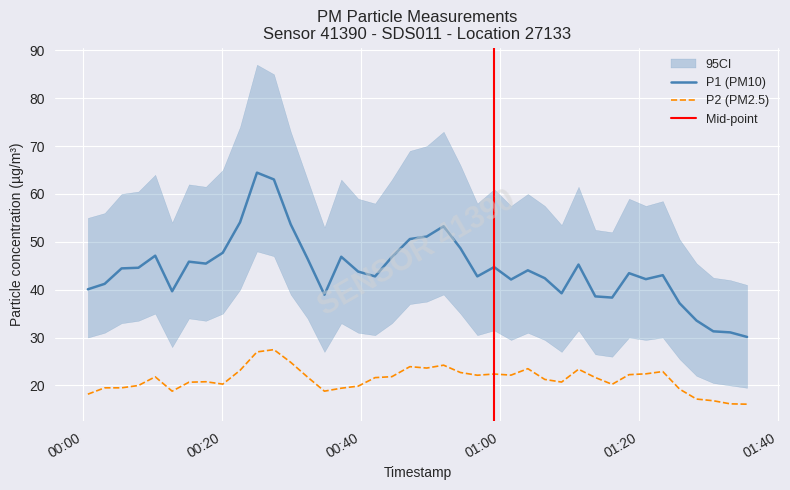

What is the highest value of the P1 (PM10) series?

64.5